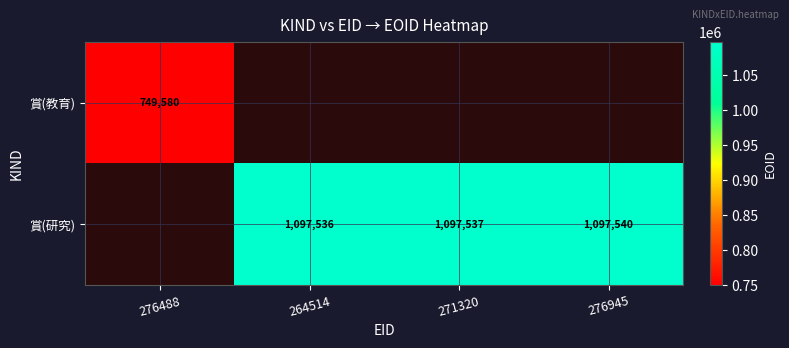

What is the greatest value displayed?

1097540.0